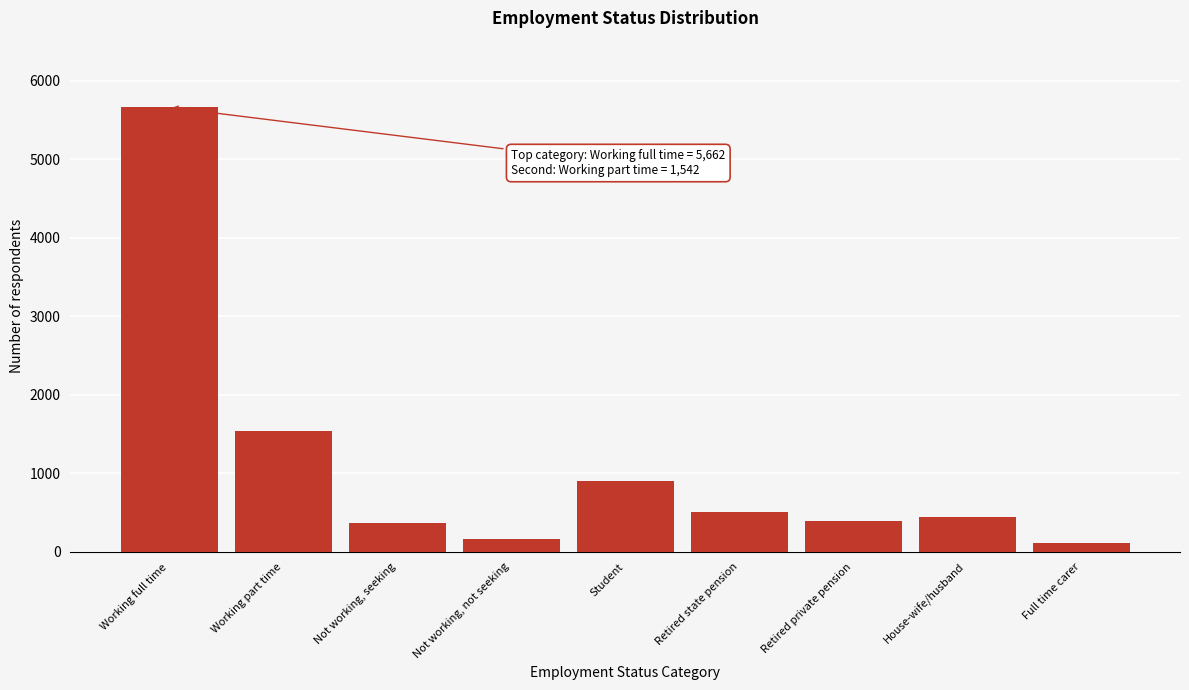

What is the label of the 1st bar from the left?

Working full time